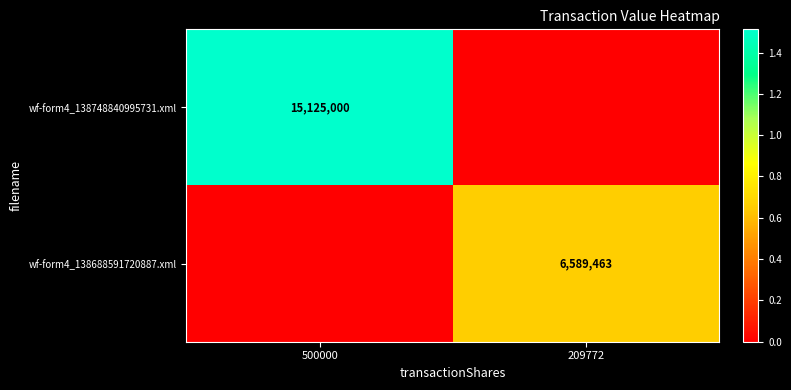

True or false: wf-form4_138748840995731.xml has a value of 15125000 at 500000.

True